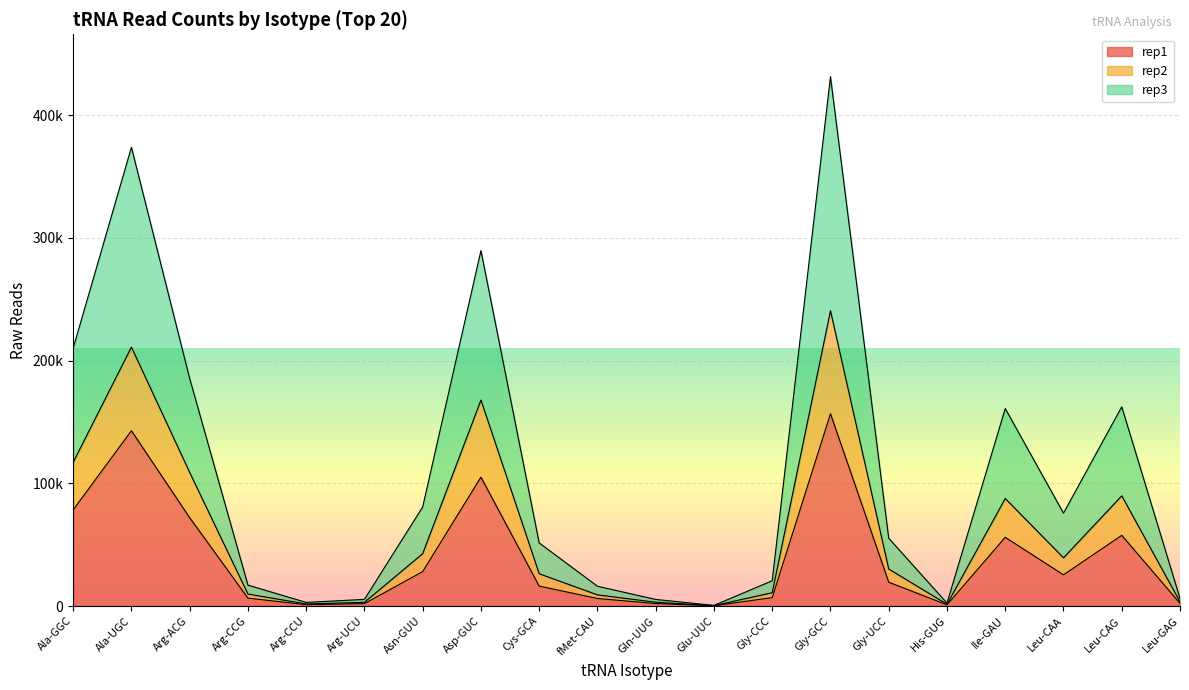

True or false: rep3 has a value of 10435 at Leu-GAG.

False